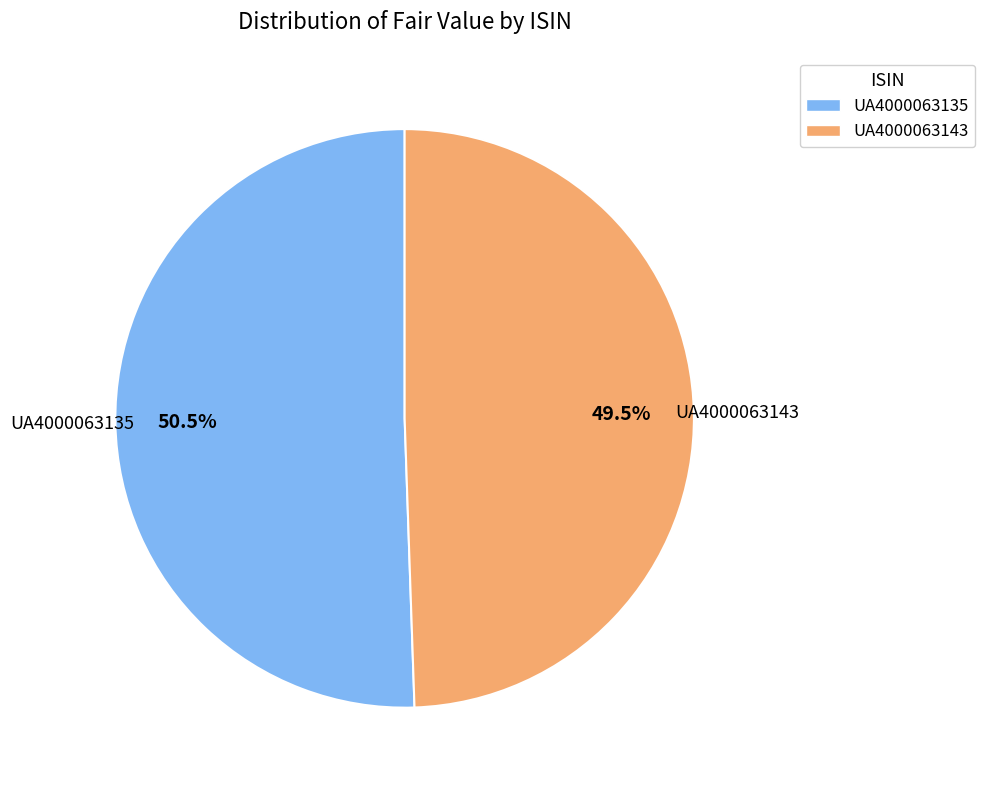

Rank the categories by value from highest to lowest.

UA4000063135, UA4000063143